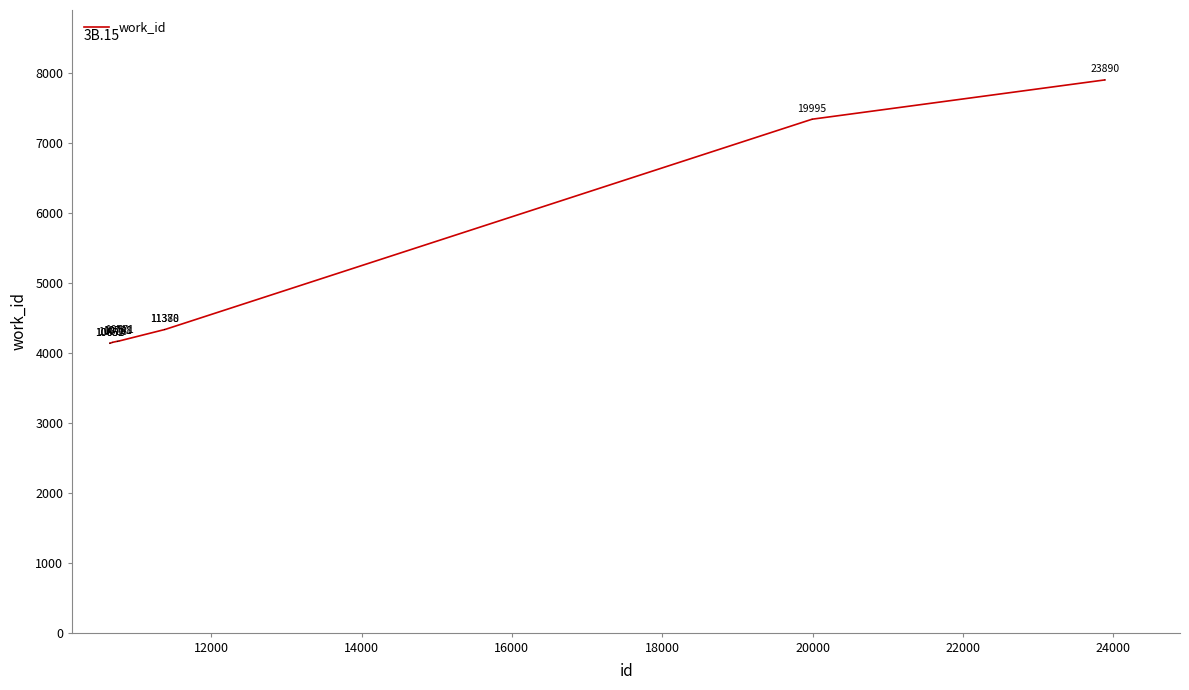

How many series are shown in this chart?

1